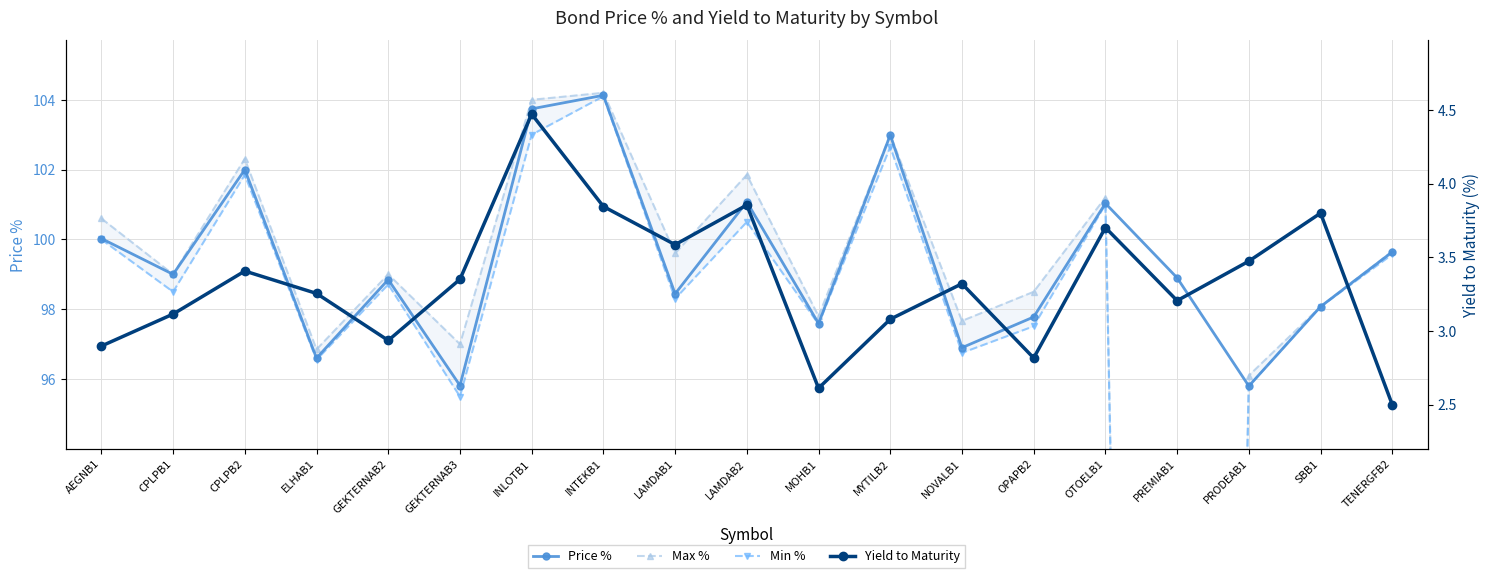

What is the sum of all Max % values?

1796.4